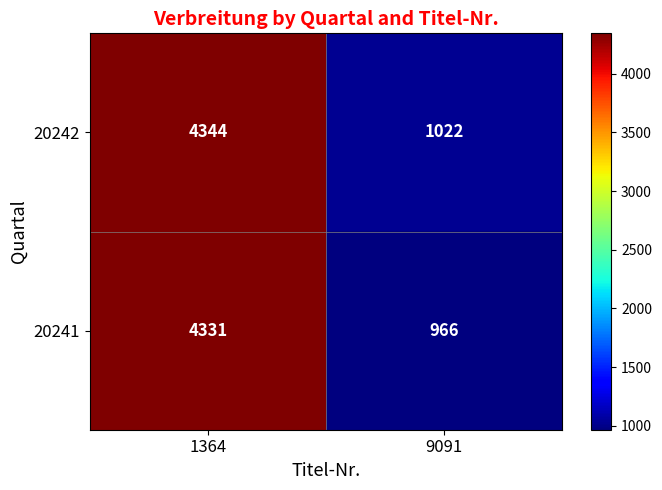

What is the difference between the highest and lowest values at 9091?

56